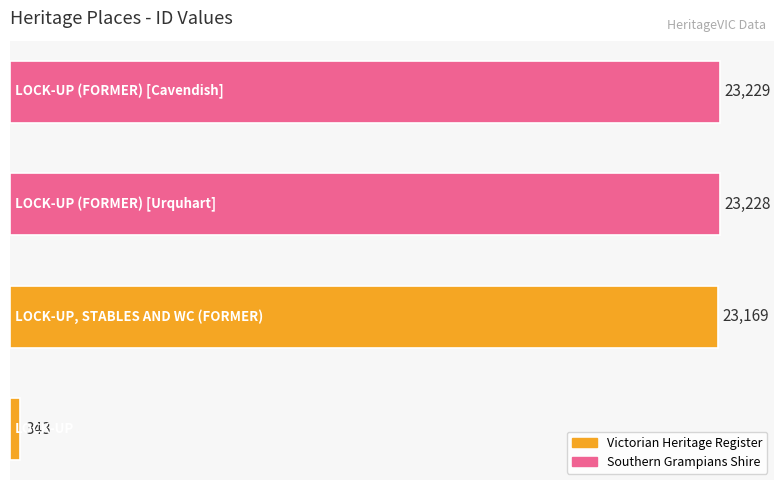

What is the average value?

17492